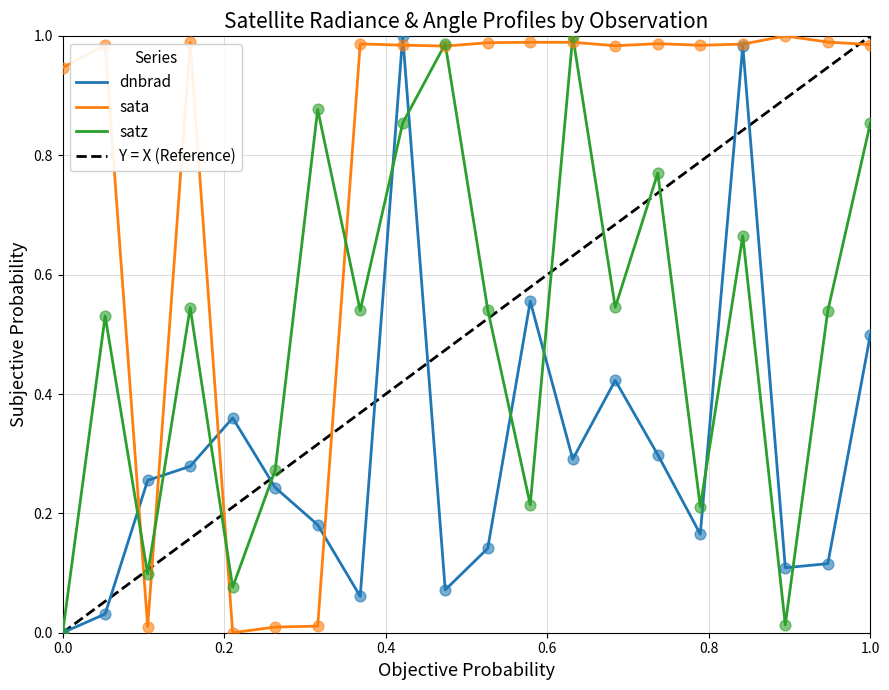

Which series contains the highest Y value?

dnbrad